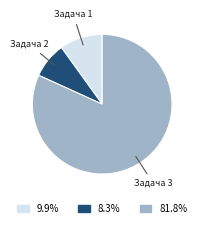

How many segments does this pie chart have?

3